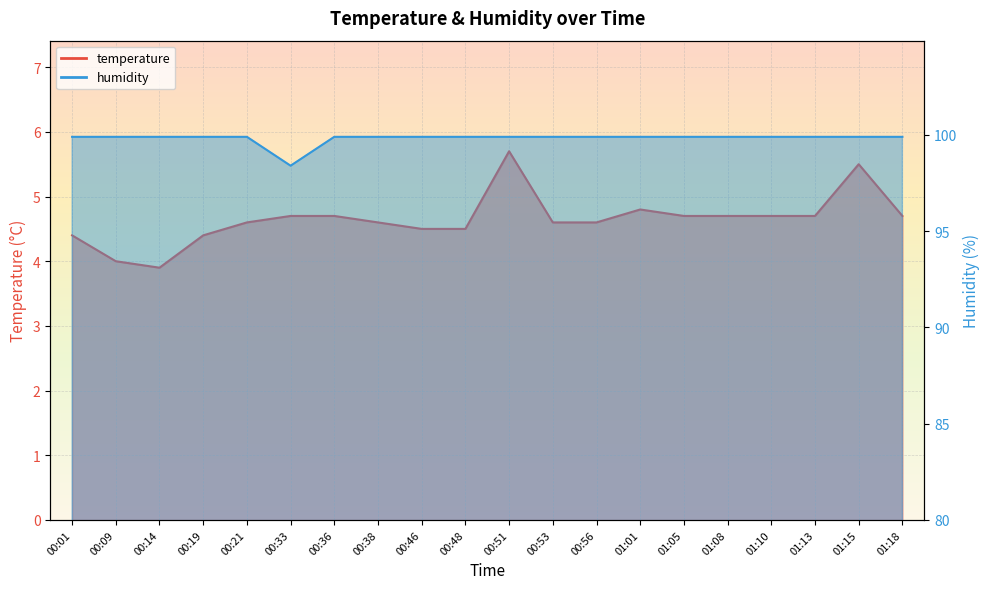

True or false: humidity and temperature cross at least once.

False